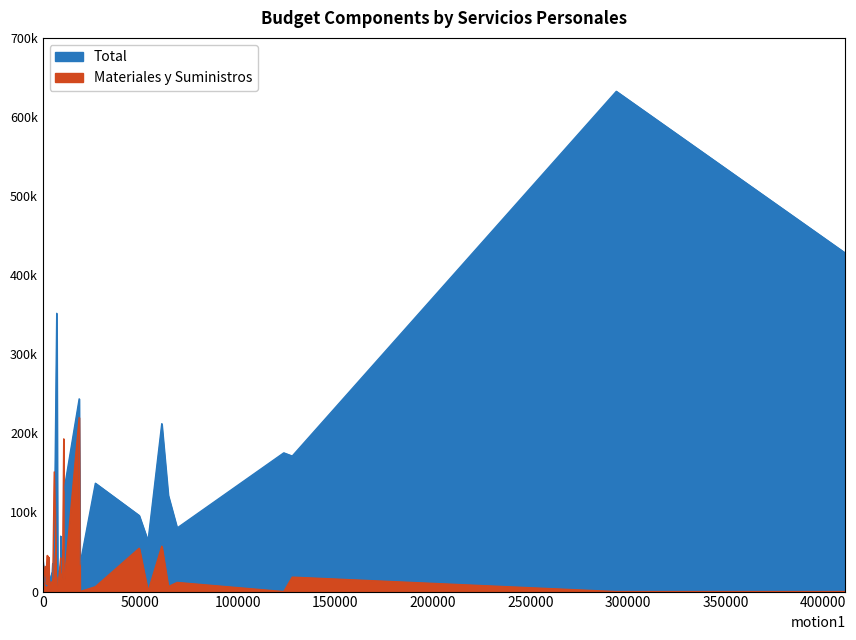

What is the highest value of the Materiales y Suministros series?

220000.0